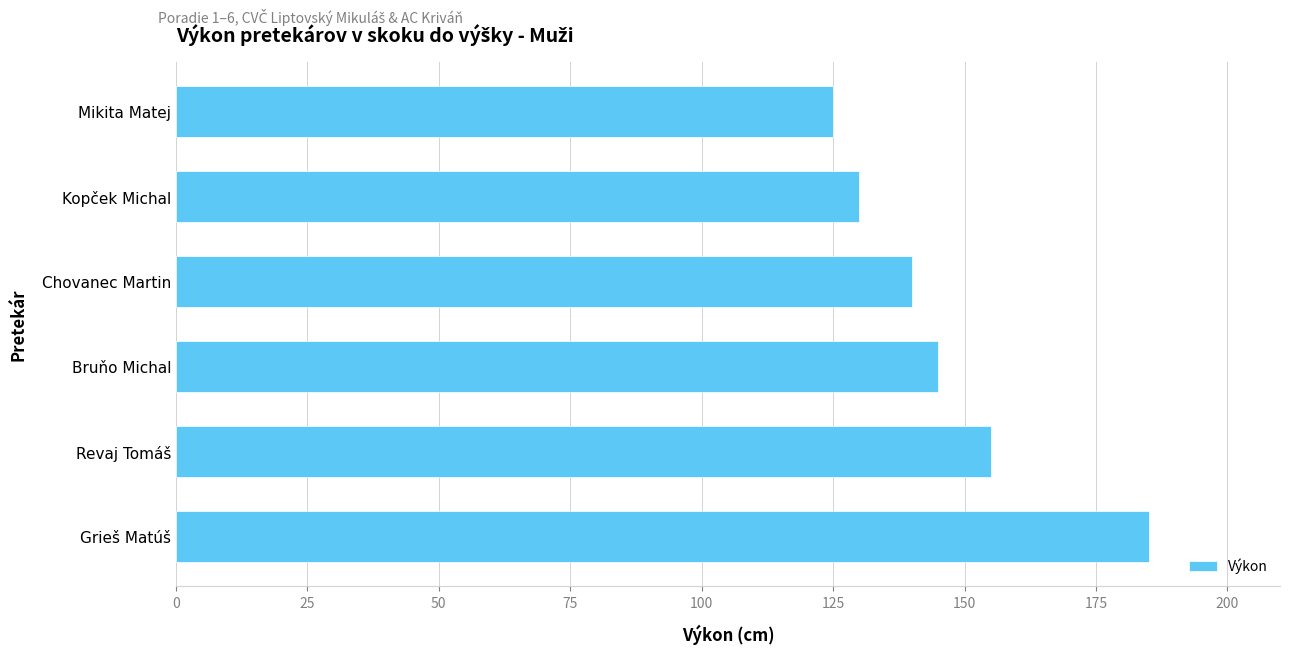

The value at Mikita Matej is 76. True or false?

False